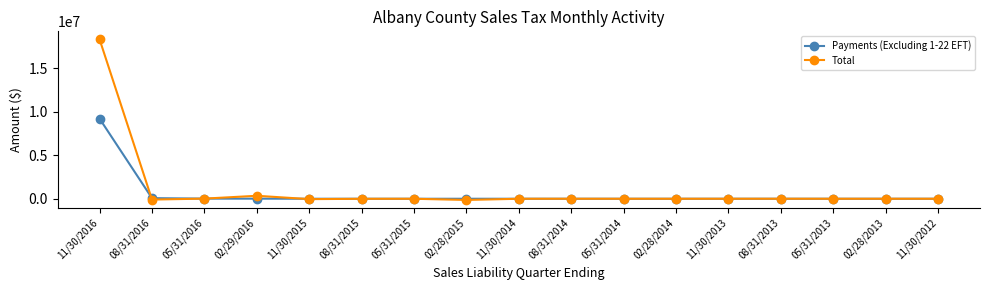

True or false: Total and Payments (Excluding 1-22 EFT) intersect in this chart.

True